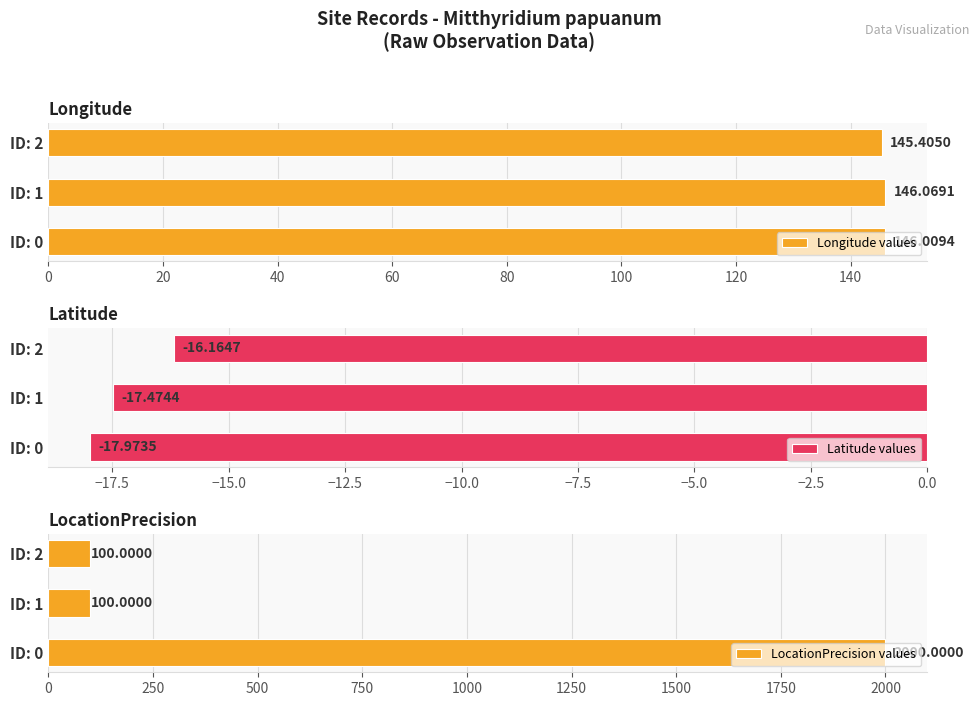

What is the average value of the Longitude values series?

145.8